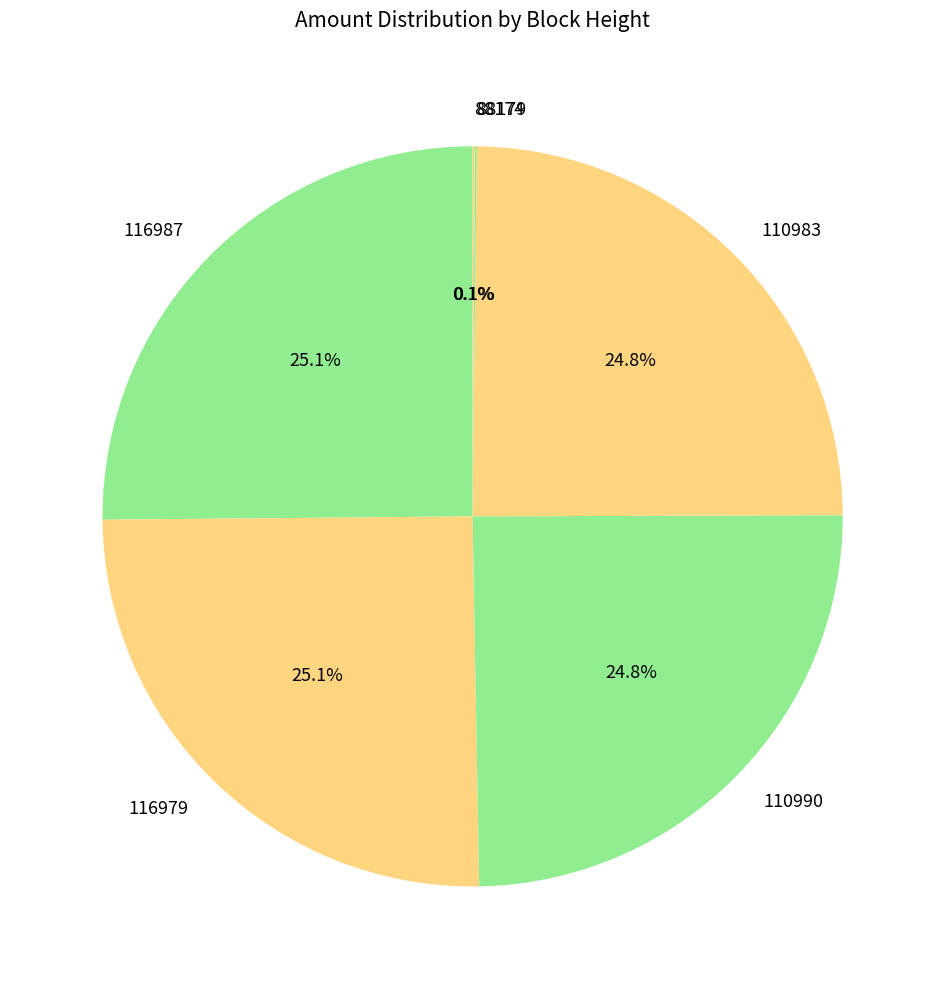

How much of the chart is everything except 110990?

75.2%